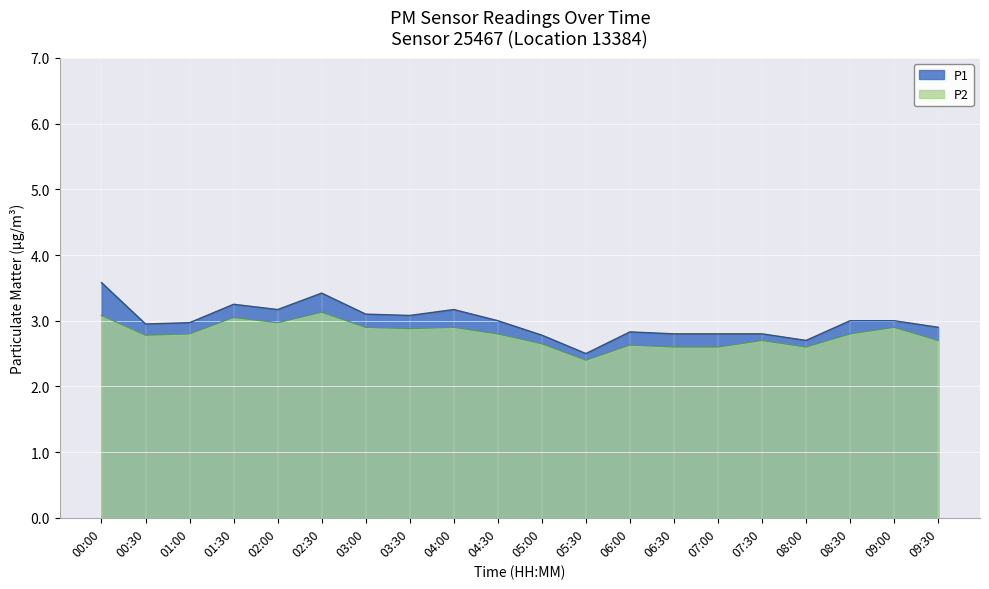

Is it true that P1 equals 3.6 at 00:00?

True